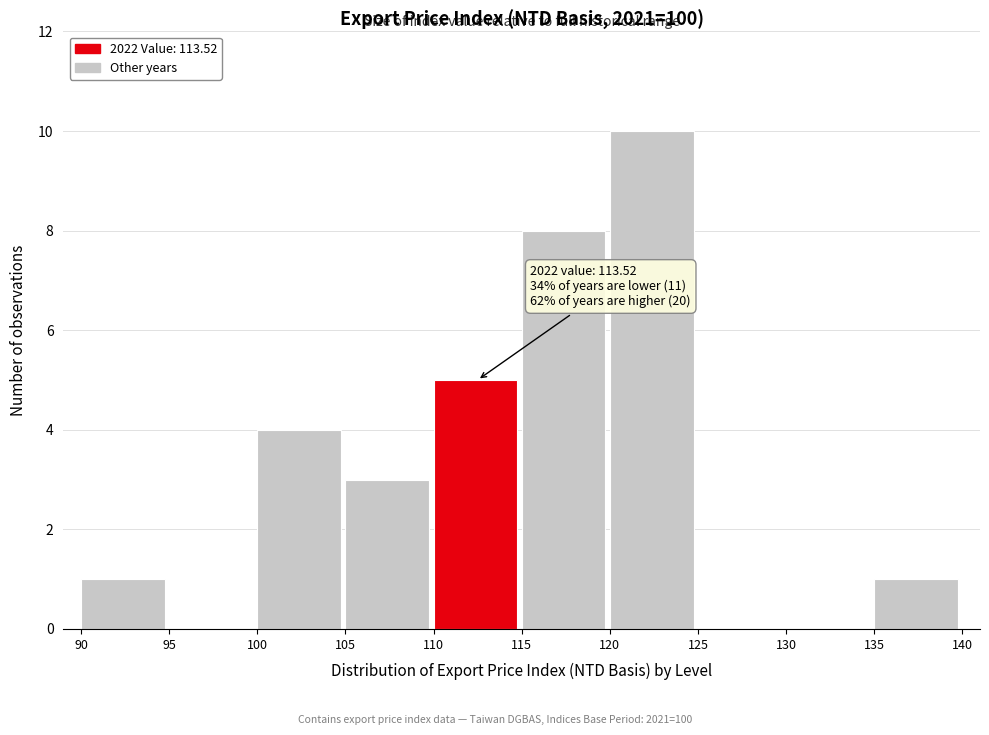

Which range on the x-axis has the tallest bar?

120 to 125